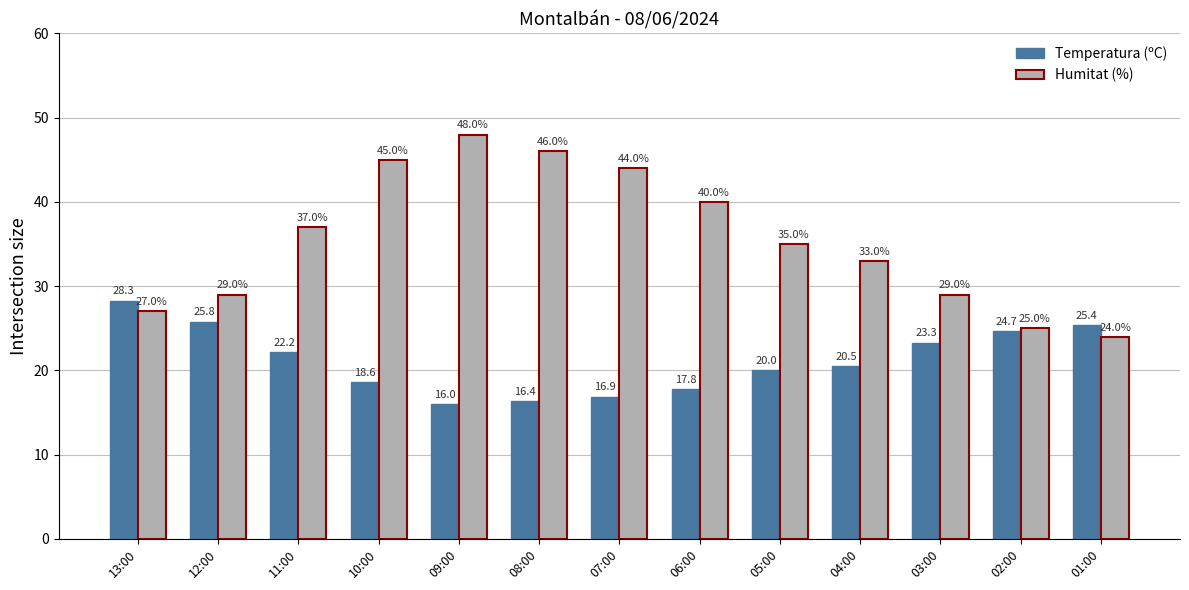

Which series has the widest spread of values?

Humitat (%)